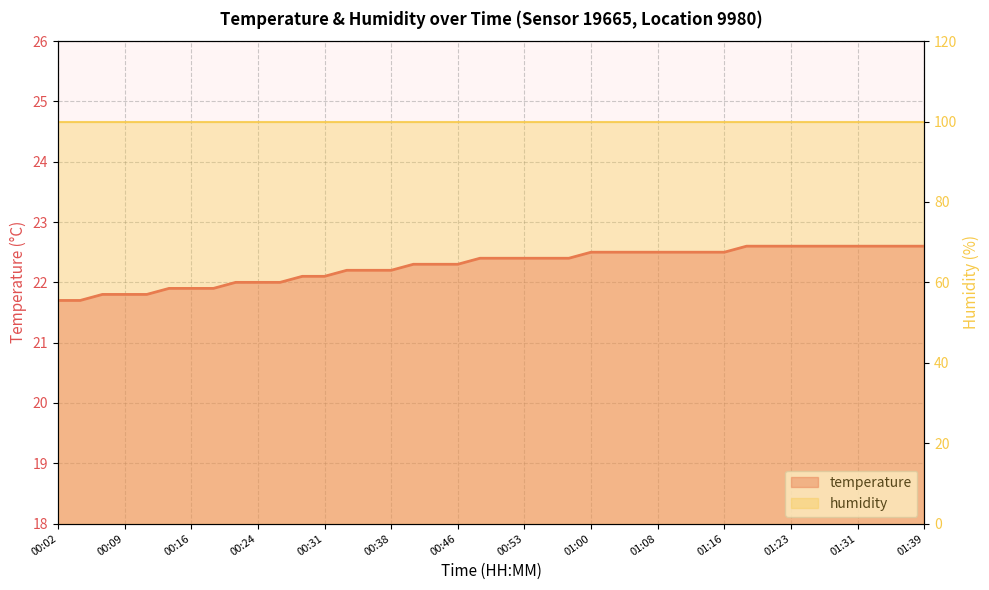

What is the value of the temperature point at the 21st from the left?

22.4